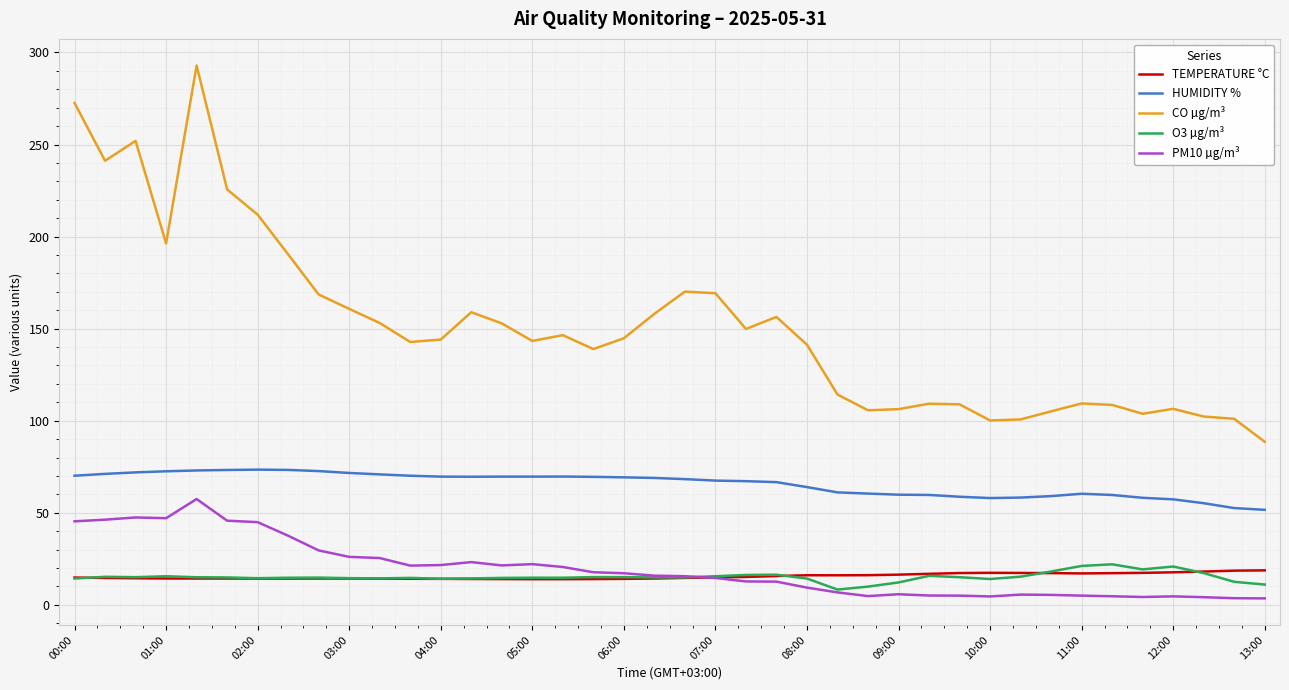

Which series has the largest total across all categories?

CO µg/m³